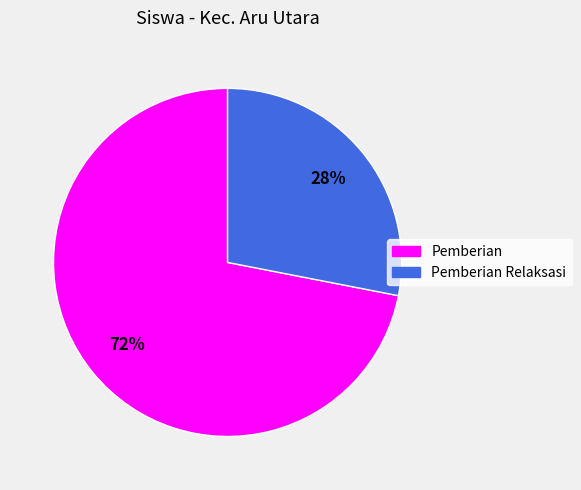

How many slices are in this pie chart?

2